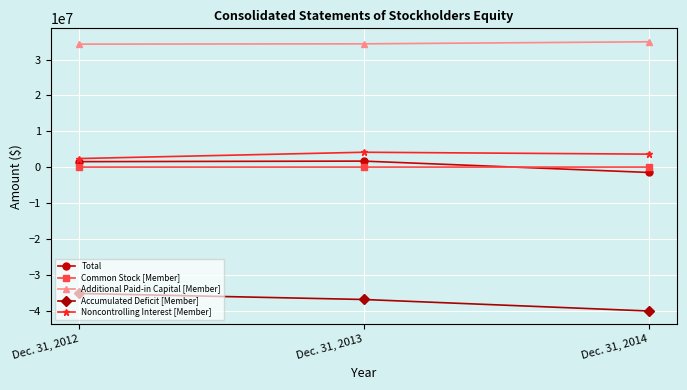

What is the spread (max minus min) of values at Dec. 31, 2013?

71306133